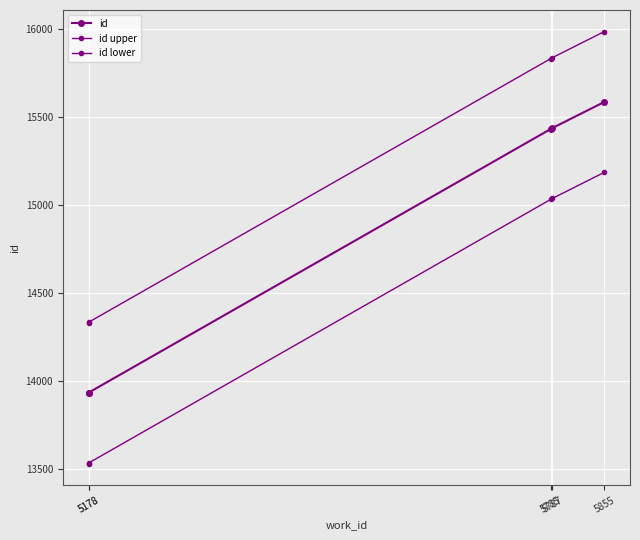

What is the difference between the id upper values at 5785 and 5178?

1499